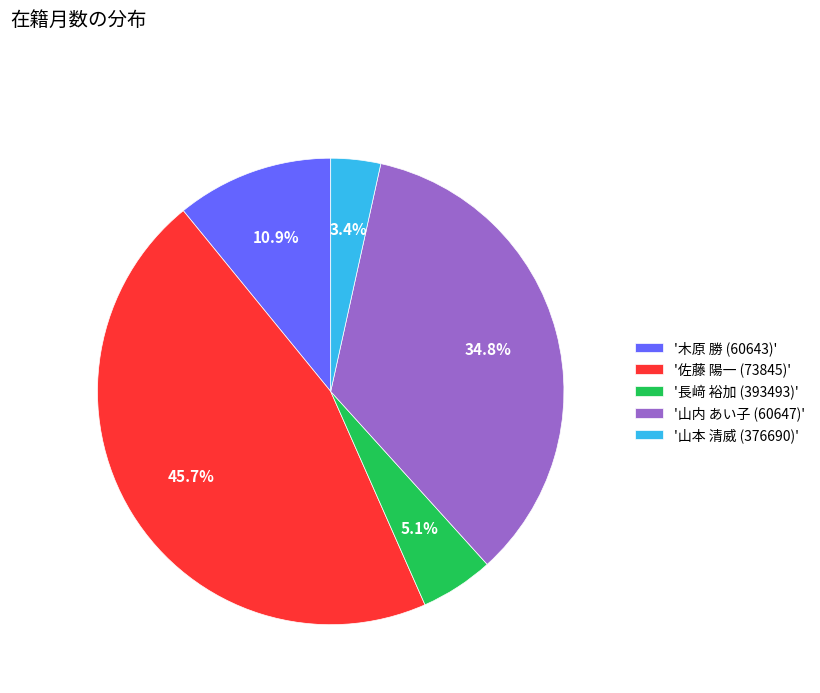

Does '山内 あい子 (60647)' account for over 50% of the chart?

No